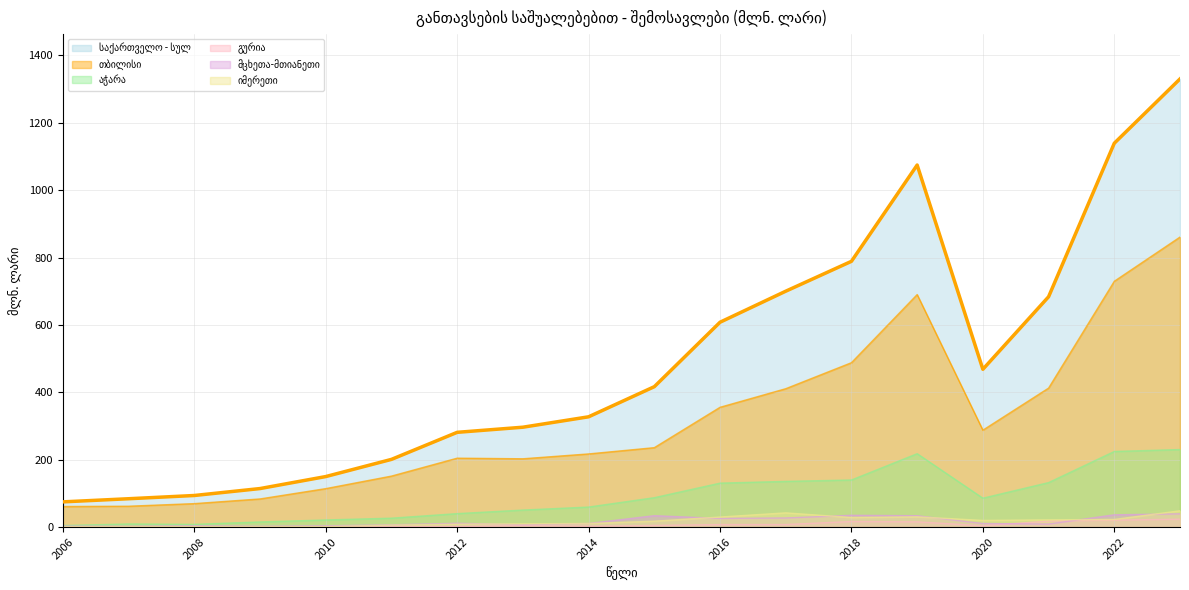

After their last crossing, which series has the higher values: იმერეთი or მცხეთა-მთიანეთი?

იმერეთი